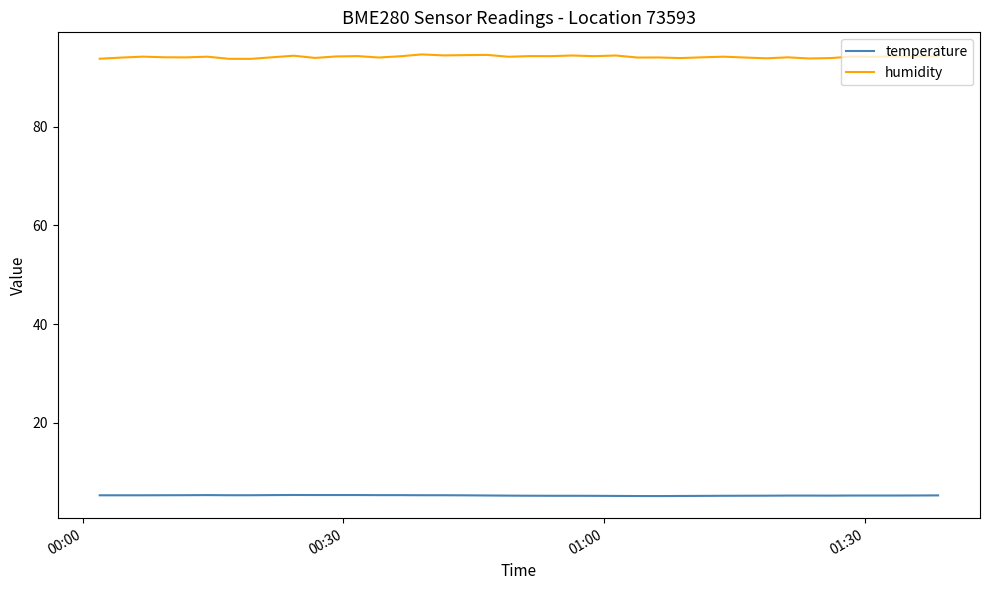

Which series has the widest spread of values?

humidity